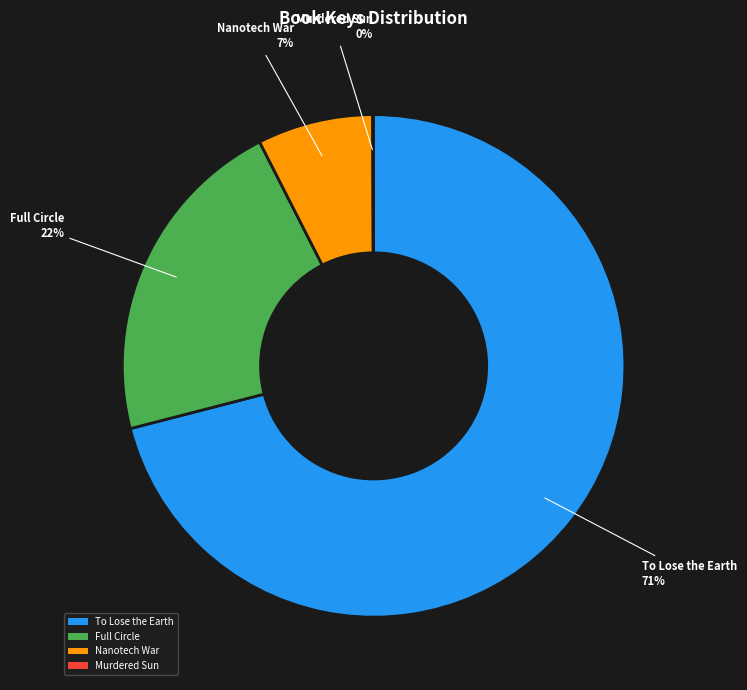

Between Full Circle and To Lose the Earth, which is larger?

To Lose the Earth